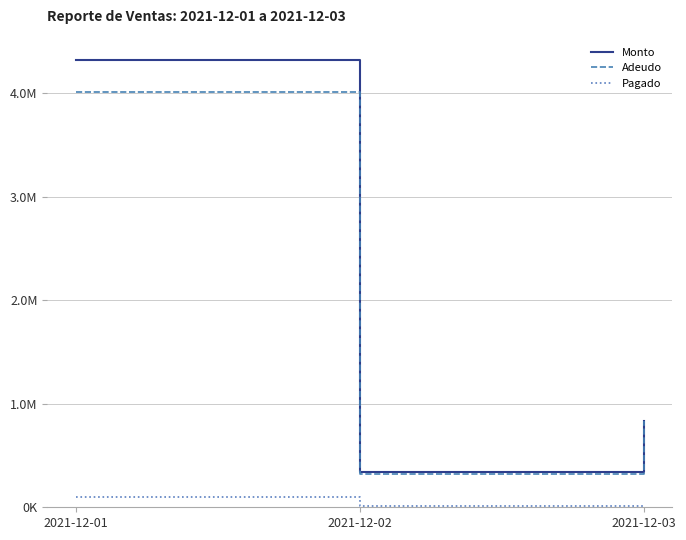

Reading left to right, transcribe all the data shown in this chart.

Monto: 4320690	339335	830156
Adeudo: 4009370	325750	830156
Pagado: 96840	13585	0